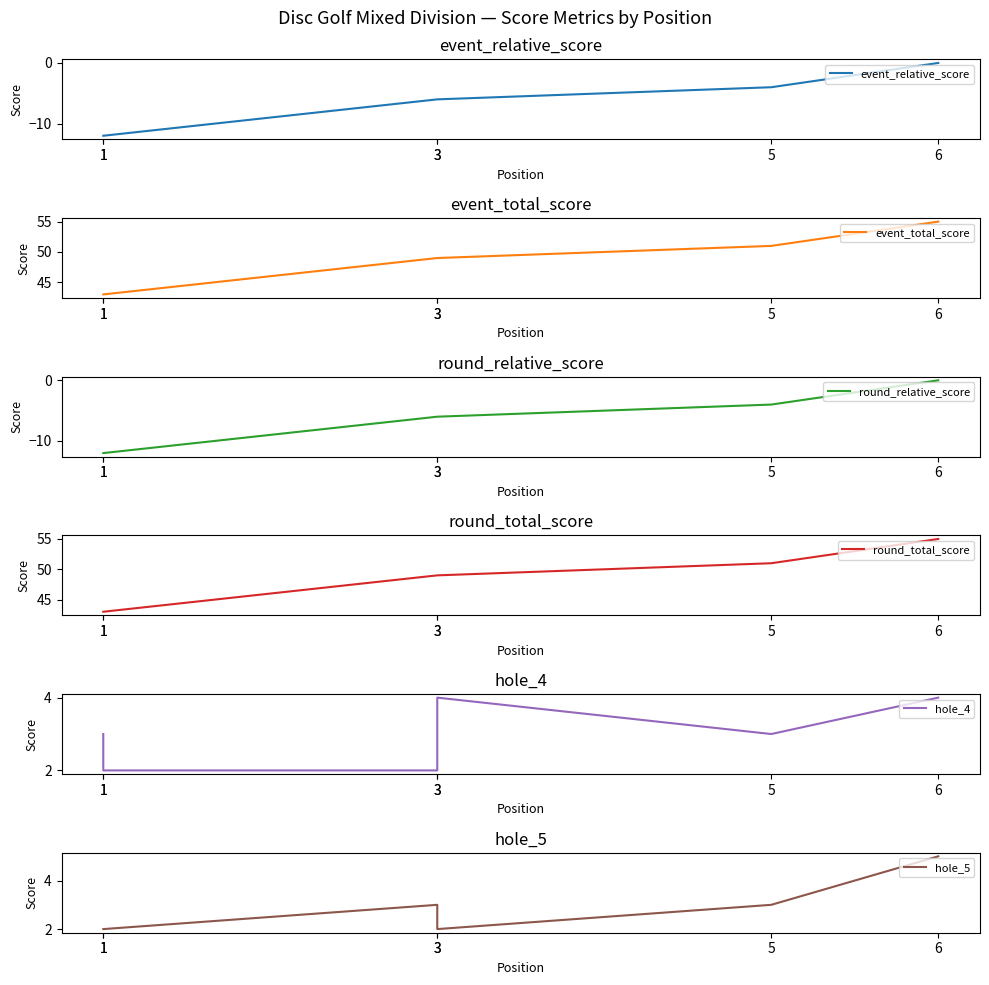

At which label does hole_5 reach its peak?

6